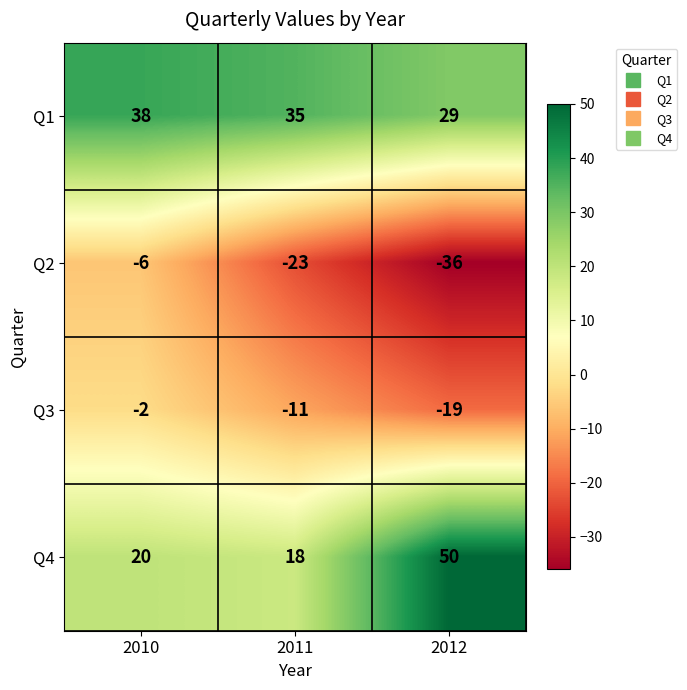

What is the difference between the highest and lowest values at 2011?

58